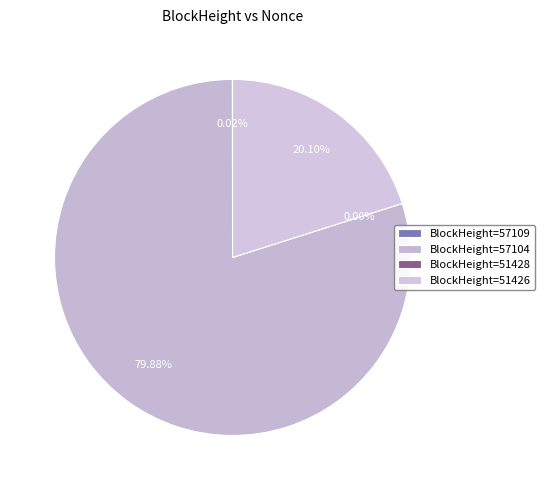

To the nearest percent, what is the difference between the largest and smallest slice percentages?

80%